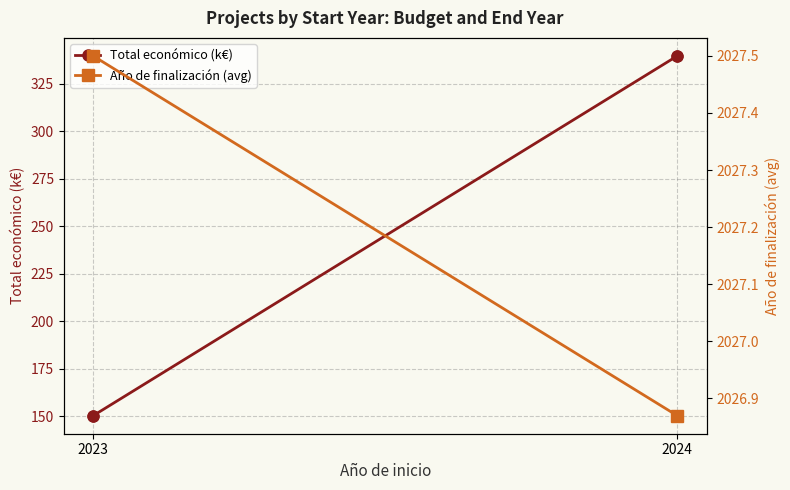

At which category is the sum across all series the highest?

2024